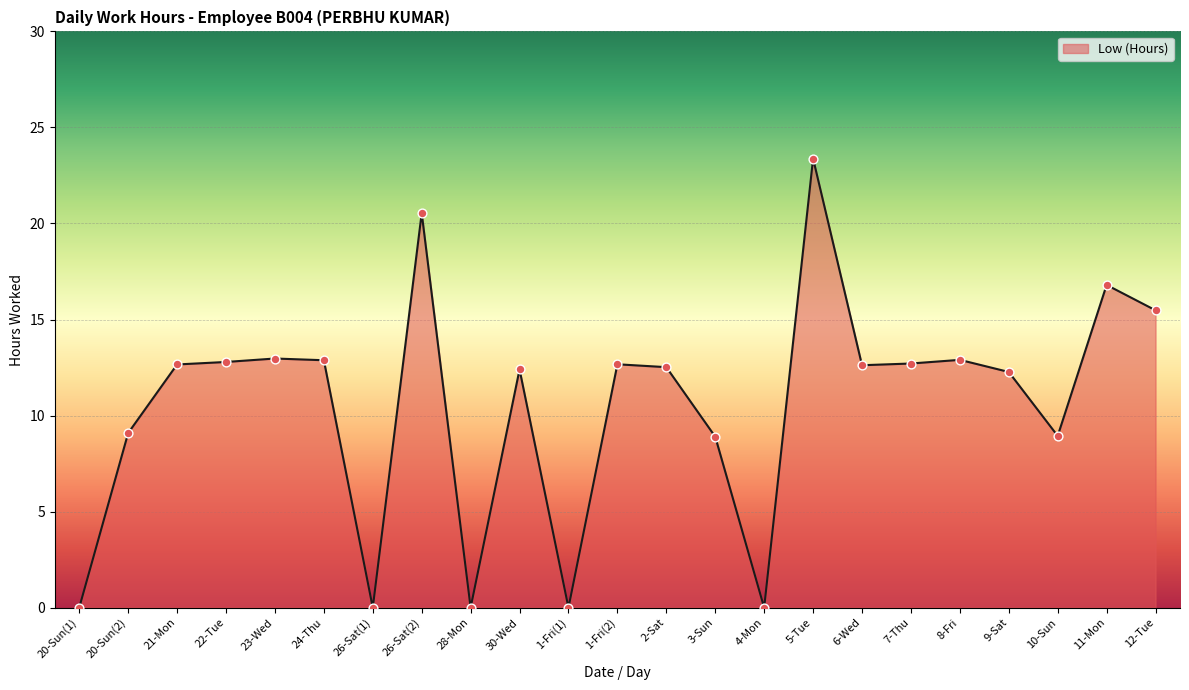

Between 28-Mon and 24-Thu, which is larger?

24-Thu